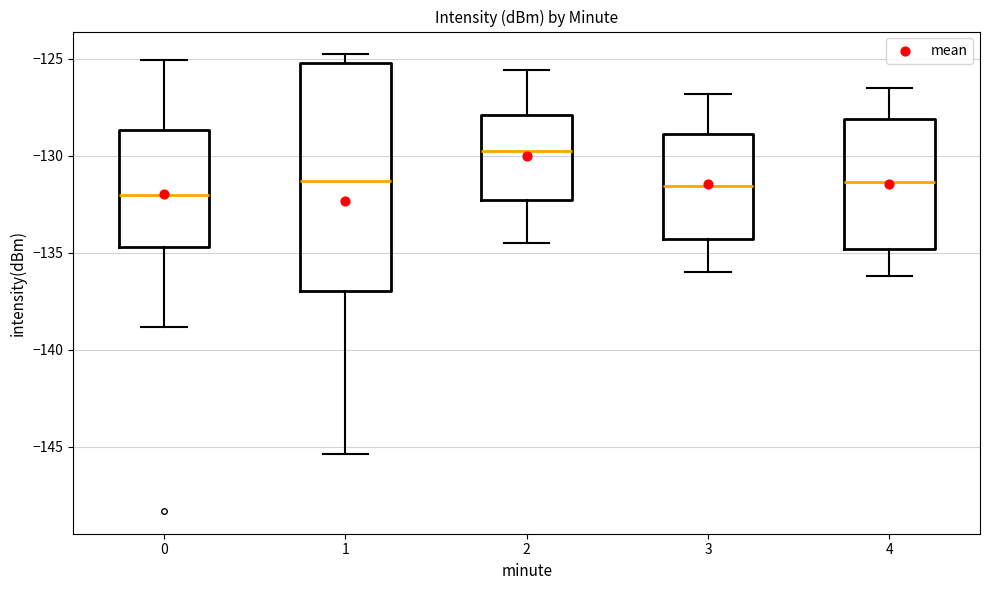

Where does the median line of the box at x = 1 sit on the y-axis? The values are not printed on the chart, so give them approximately, as read against the axis.

-131.5